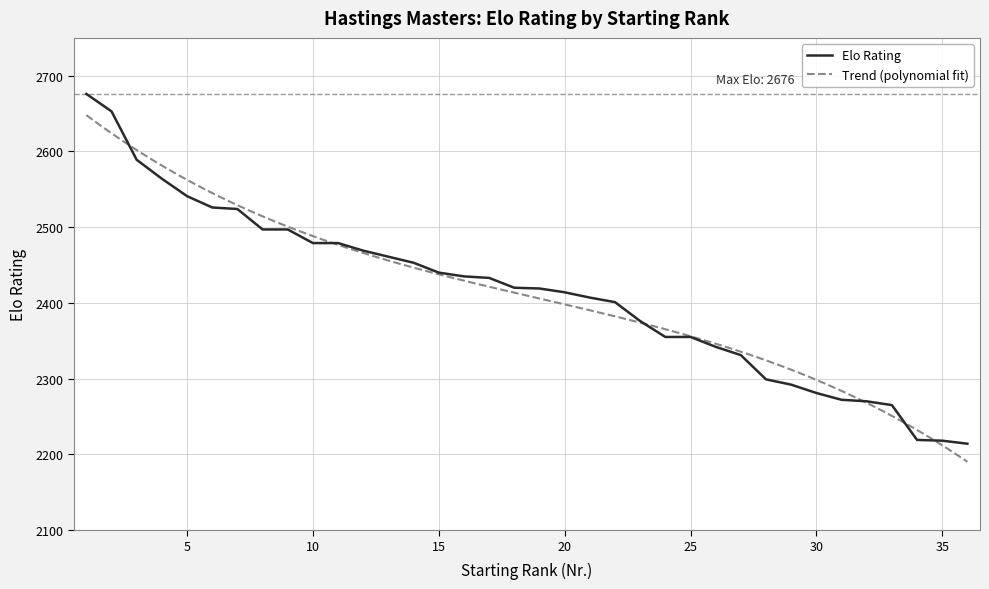

Count the number of categories in the chart.

36